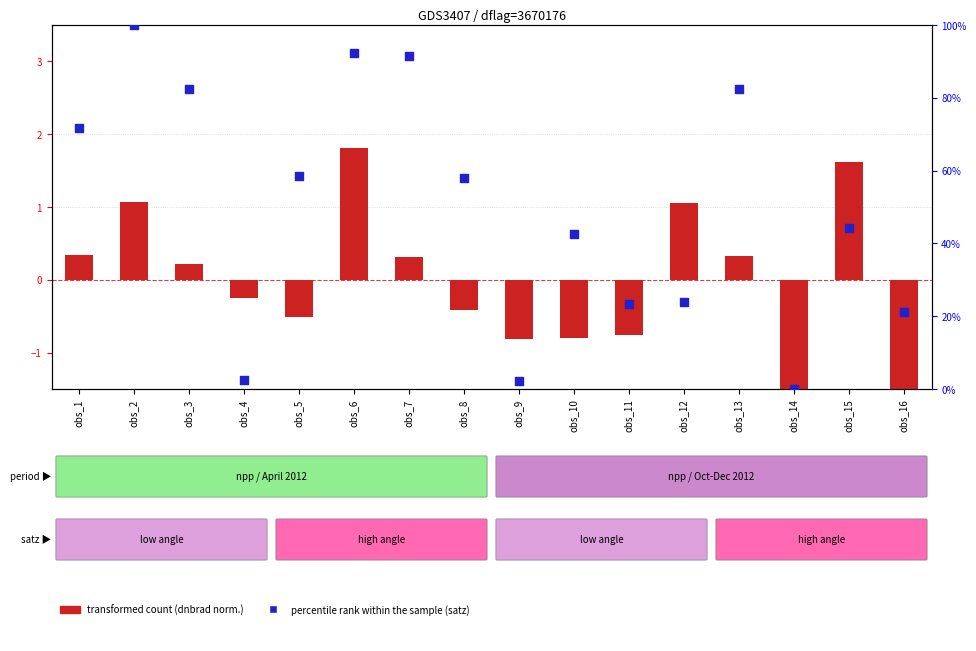

What are all the series names shown in the legend?

transformed count, percentile rank within the sample